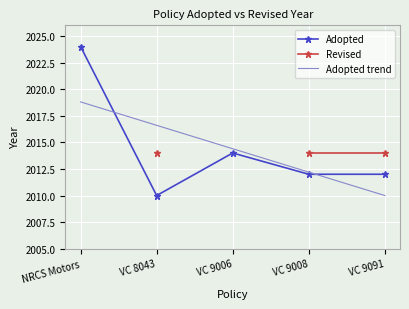

What is the difference between the second highest and minimum values in the Adopted series?

4.0